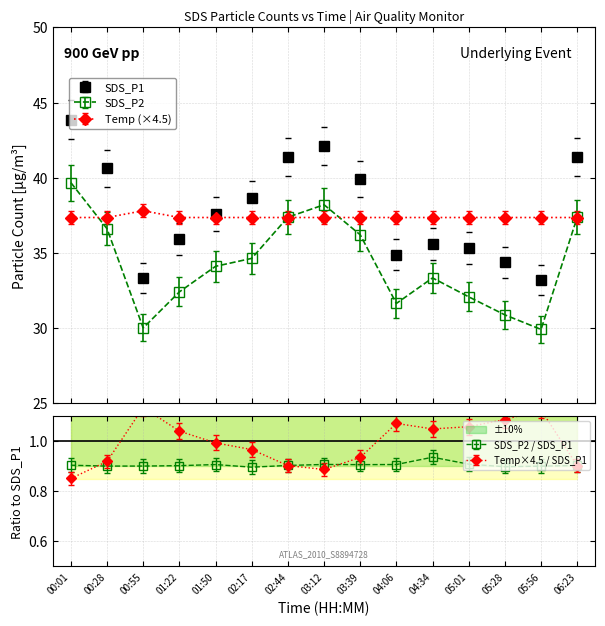

At which label does Temp reach its peak?

00:55